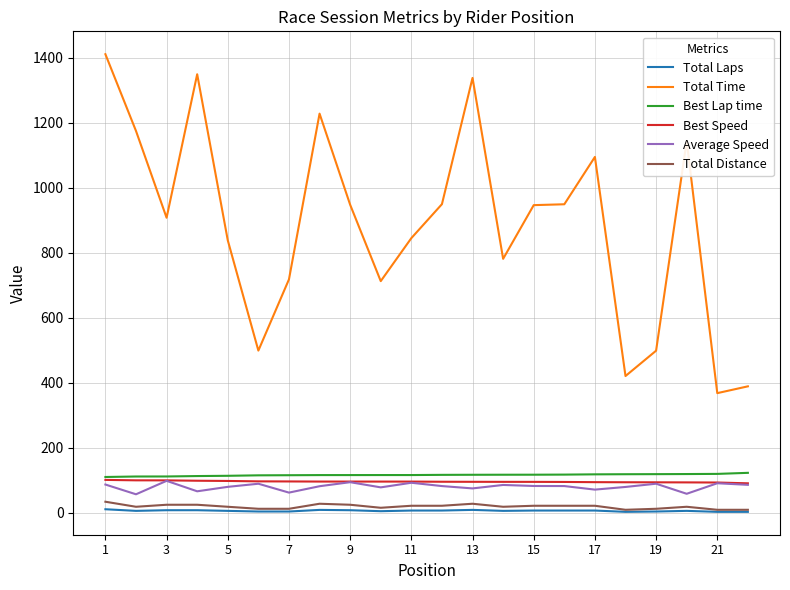

Which series has the widest spread of values?

Total Time